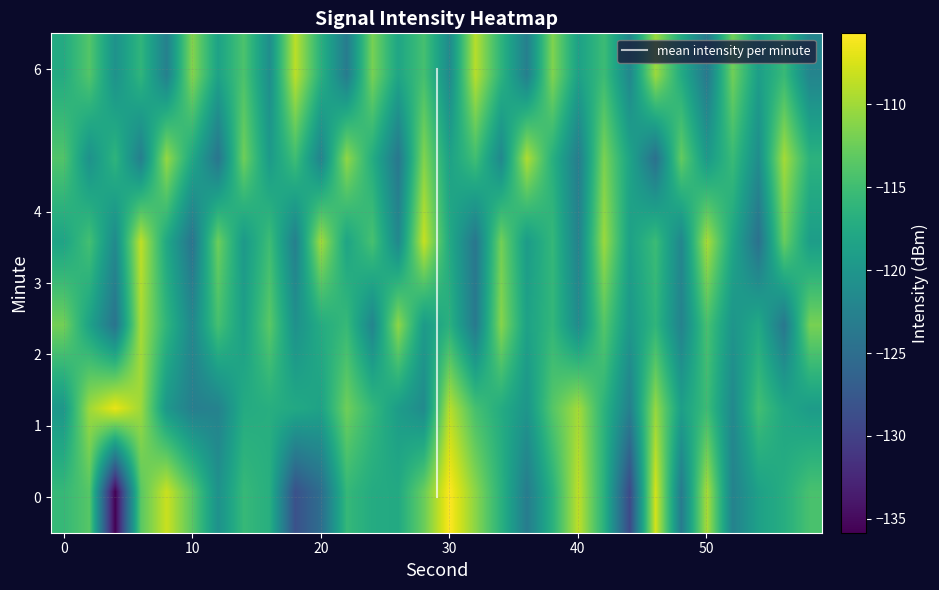

At how many categories does at least one series exceed -113?

27